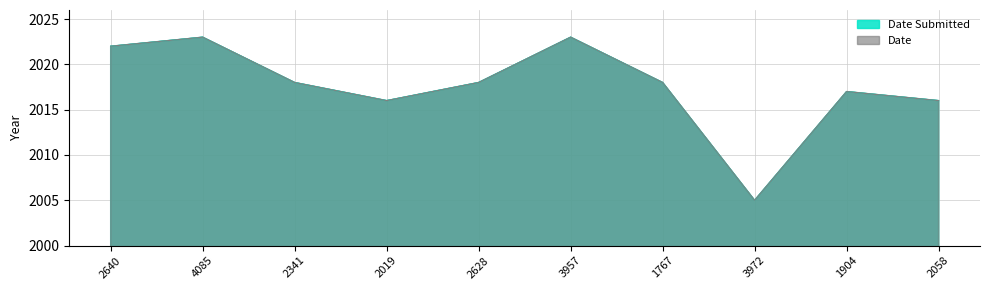

At which category is the sum across all series the highest?

4085